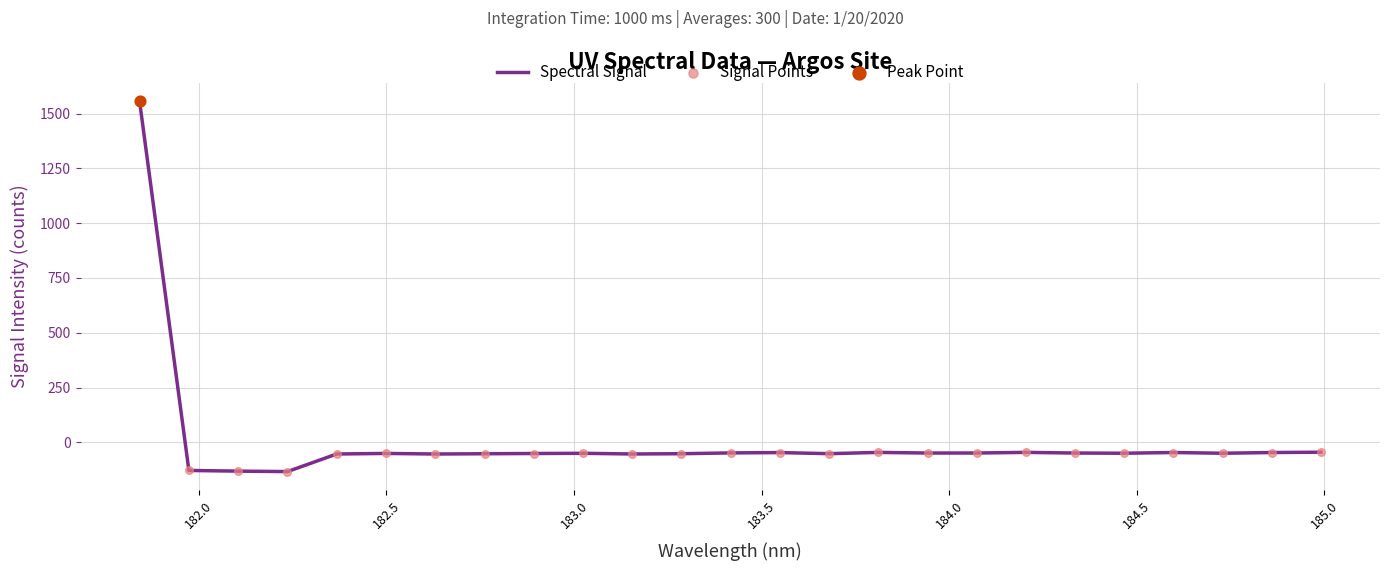

What is the difference between the maximum and minimum values?

1688.5